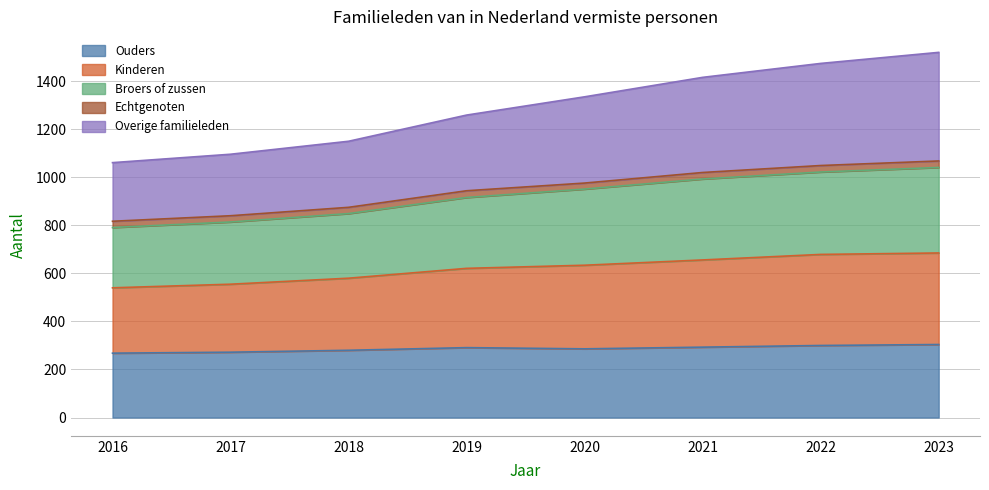

What is the highest value of the Ouders series?

304